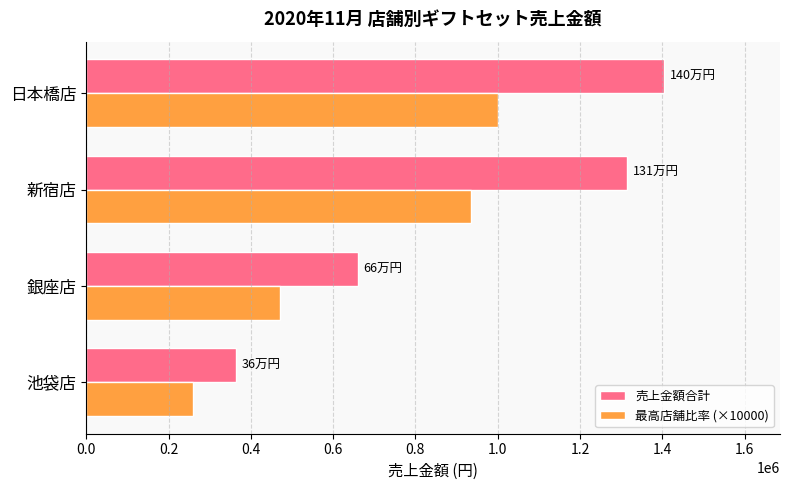

What are all the series names shown in the legend?

売上金額合計, 最高店舗比率 (×10000)